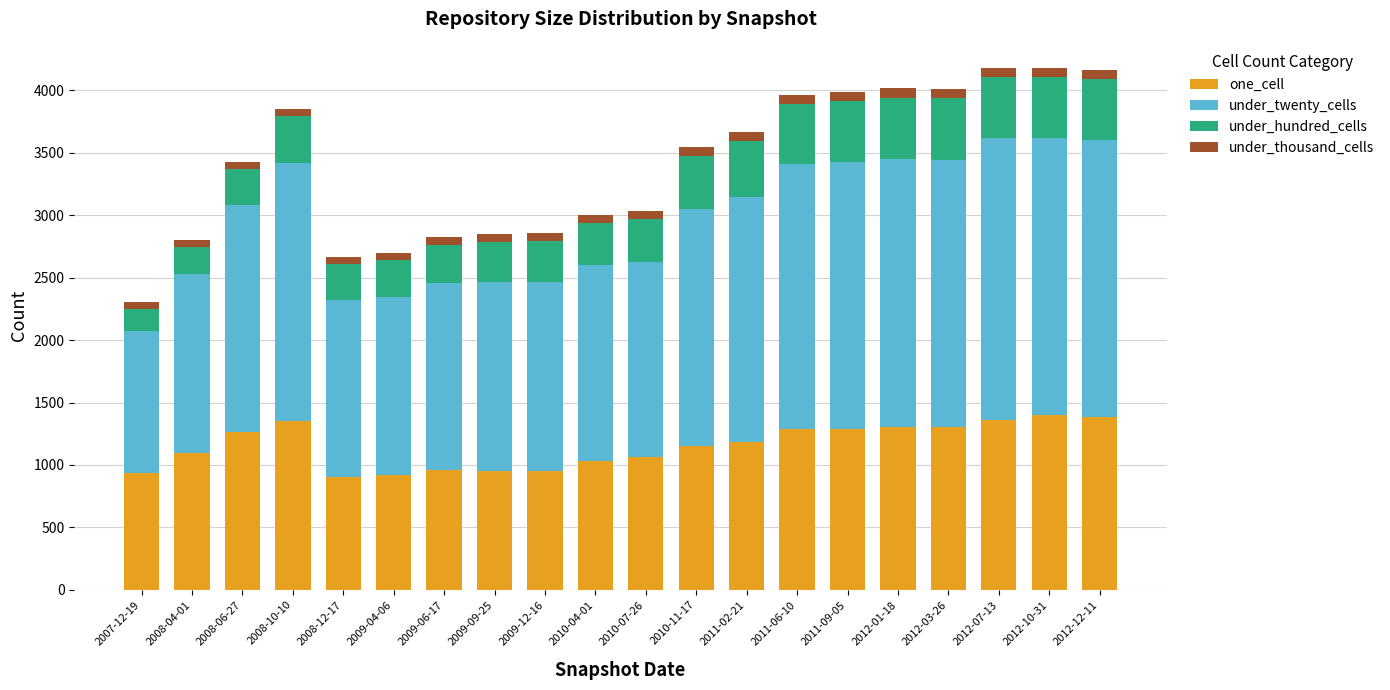

What is the difference between the second highest and minimum values in the one_cell series?

480